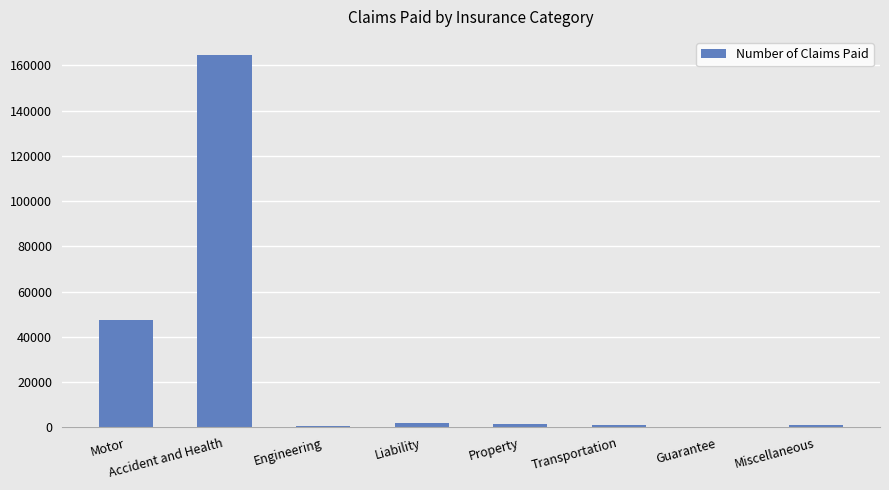

Approximately how many times larger is the value at Transportation compared to Guarantee?

29.5